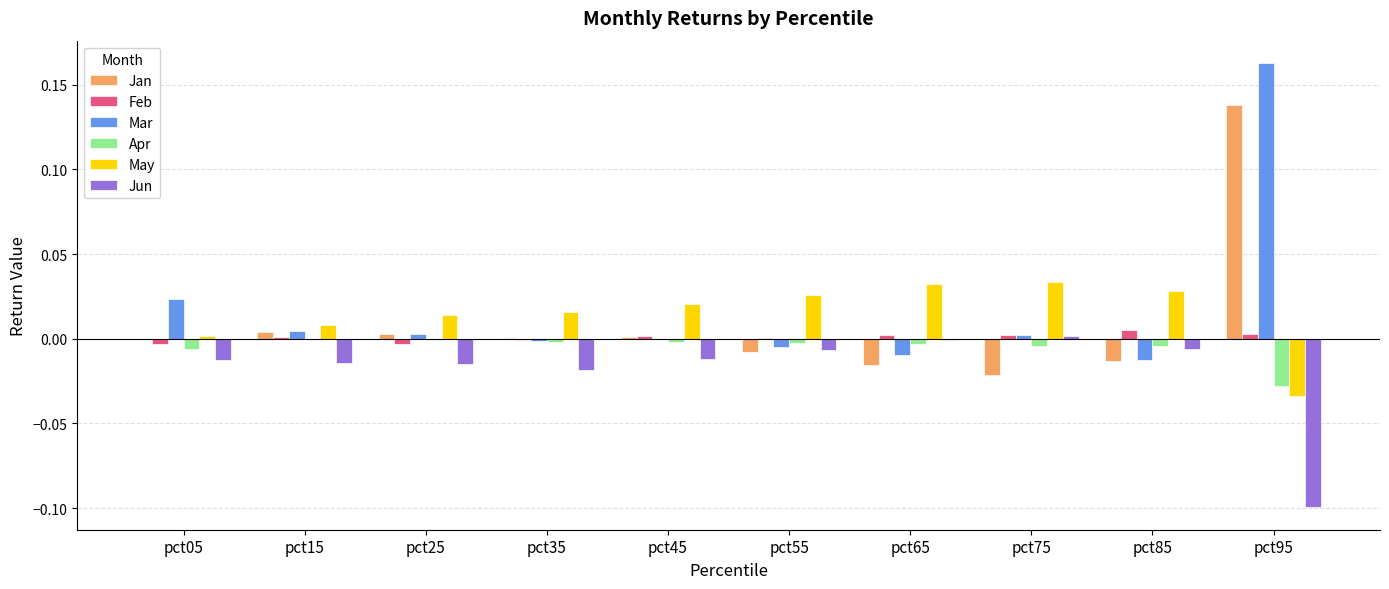

How many categories are shown in the chart?

10